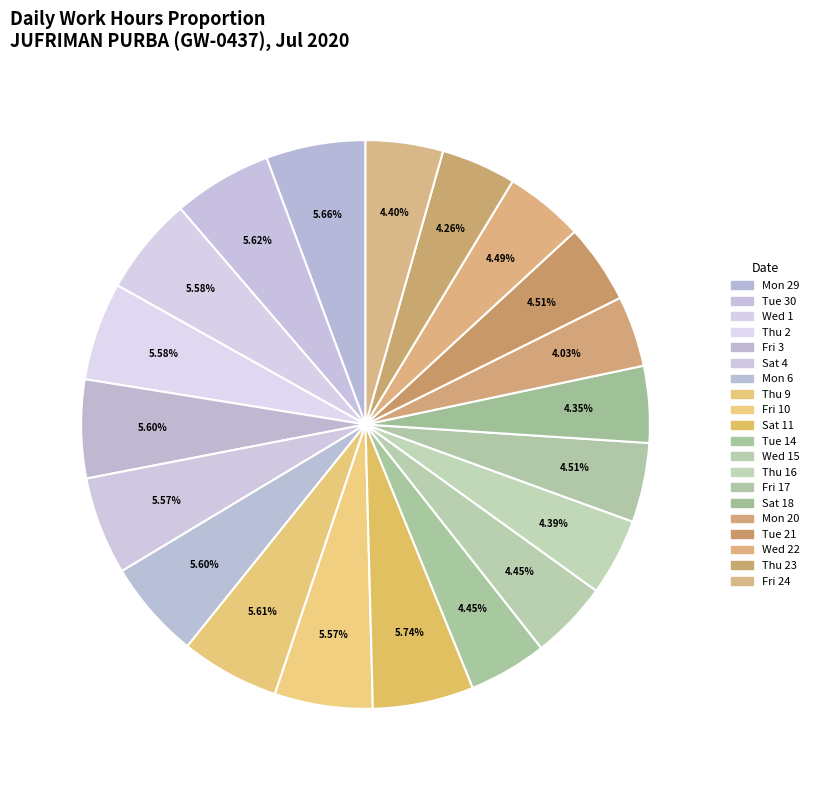

To the nearest percent, what is the average slice percentage?

5%